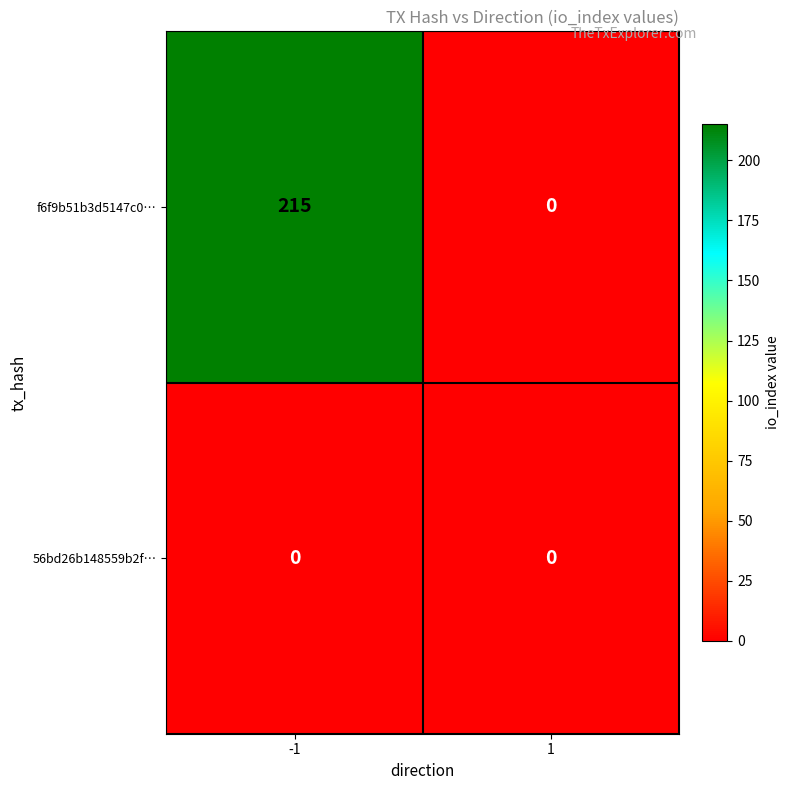

At how many categories does at least one series exceed 47?

1